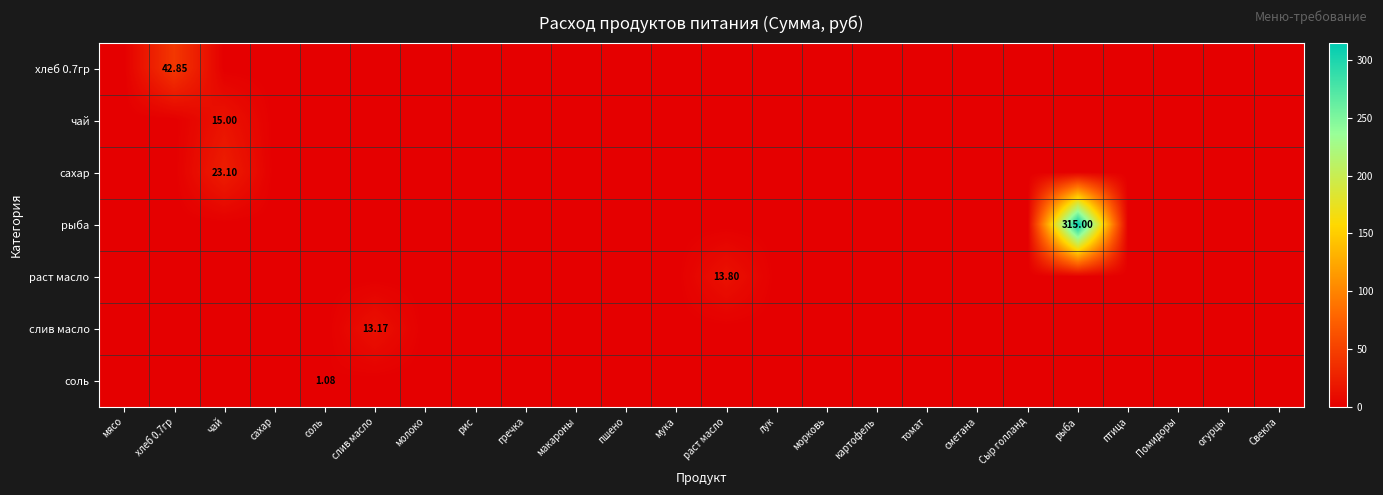

At which category does the chart reach its minimum across all series?

мясо